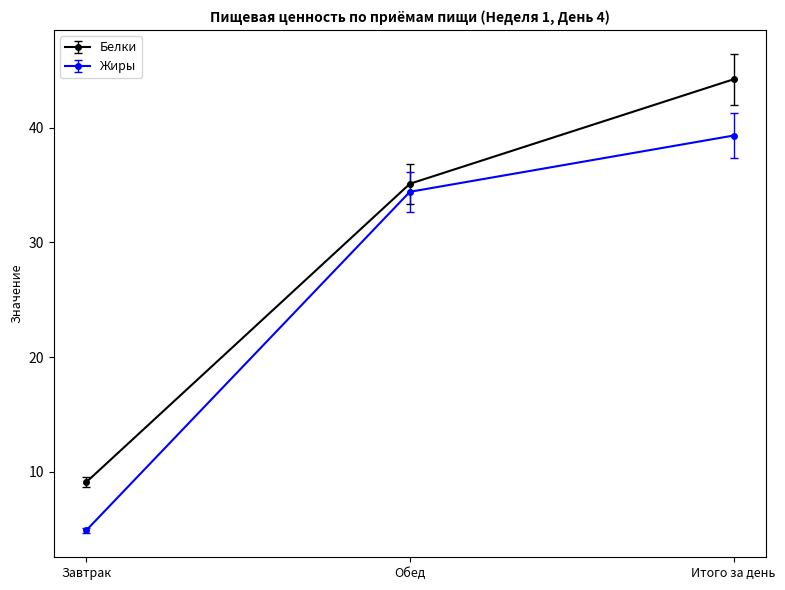

Which series has the widest spread of values?

Белки